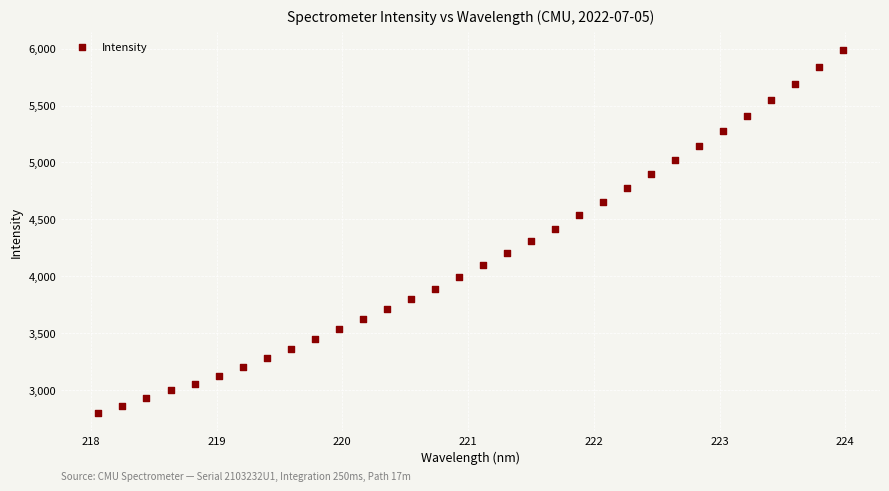

What is the range of X values (max minus min)?

5.9